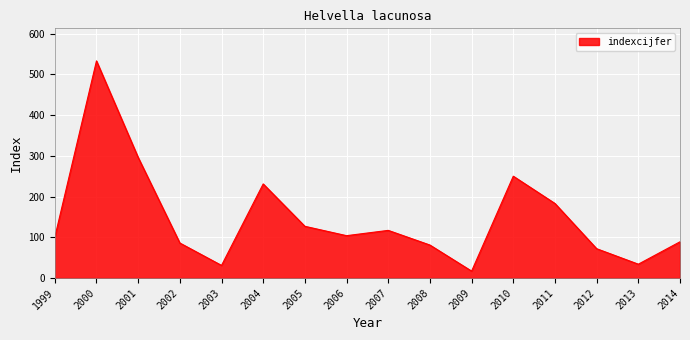

Approximately how many times larger is the value at 2003 compared to 2006?

0.3